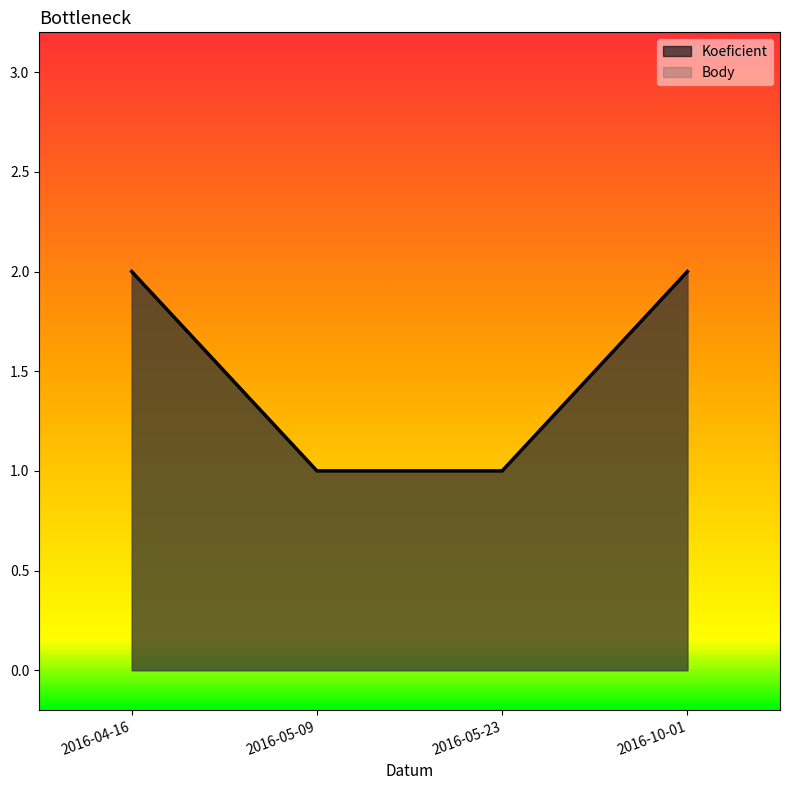

How many categories are shown in the chart?

4